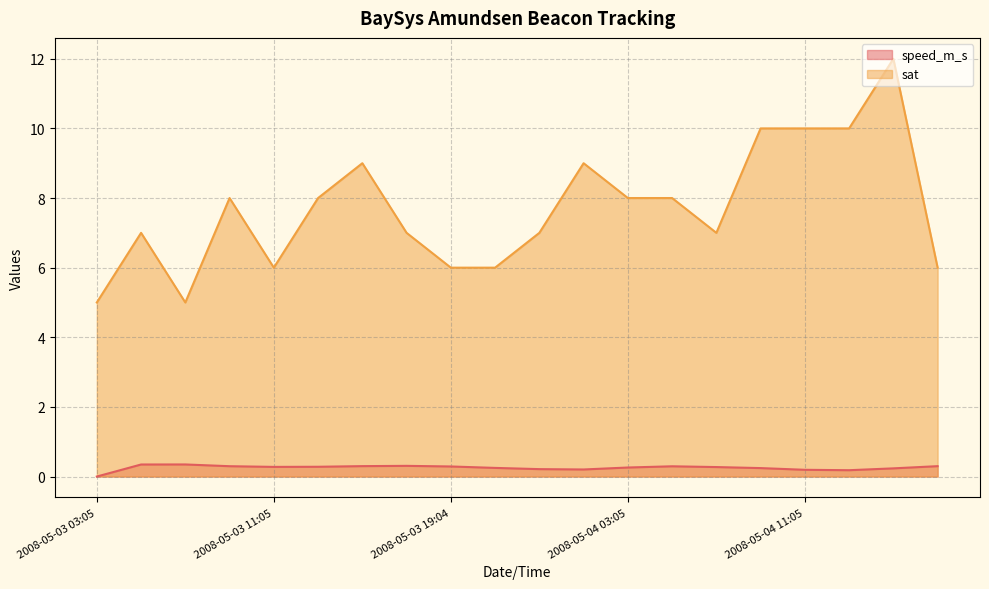

What is the label of the 15th point from the right?

2008-05-03 13:04